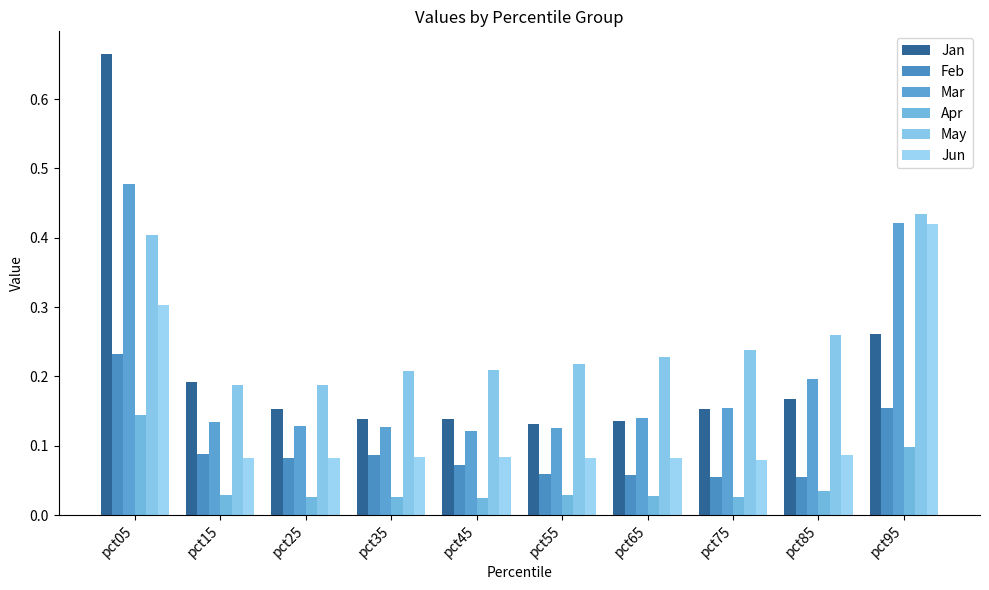

Reading right to left, extract all data points from this chart.

Jan: pct95=0.3	pct85=0.2	pct75=0.2	pct65=0.1	pct55=0.1	pct45=0.1	pct35=0.1	pct25=0.2	pct15=0.2	pct05=0.7
Feb: pct95=0.2	pct85=0.1	pct75=0.1	pct65=0.1	pct55=0.1	pct45=0.1	pct35=0.1	pct25=0.1	pct15=0.1	pct05=0.2
Mar: pct95=0.4	pct85=0.2	pct75=0.2	pct65=0.1	pct55=0.1	pct45=0.1	pct35=0.1	pct25=0.1	pct15=0.1	pct05=0.5
Apr: pct95=0.1	pct85=0.0	pct75=0.0	pct65=0.0	pct55=0.0	pct45=0.0	pct35=0.0	pct25=0.0	pct15=0.0	pct05=0.1
May: pct95=0.4	pct85=0.3	pct75=0.2	pct65=0.2	pct55=0.2	pct45=0.2	pct35=0.2	pct25=0.2	pct15=0.2	pct05=0.4
Jun: pct95=0.4	pct85=0.1	pct75=0.1	pct65=0.1	pct55=0.1	pct45=0.1	pct35=0.1	pct25=0.1	pct15=0.1	pct05=0.3